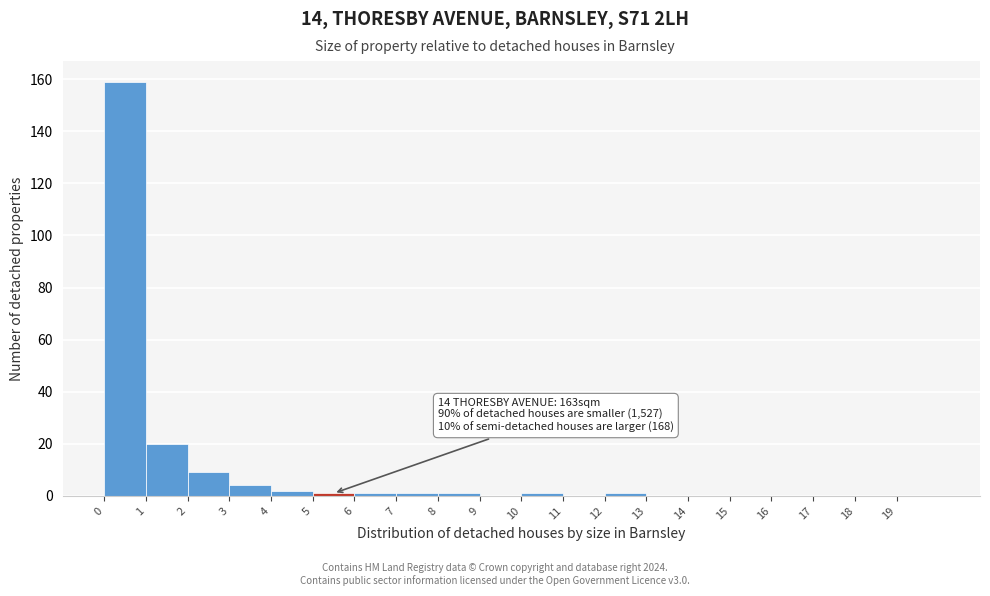

Which range on the x-axis has the tallest bar?

0 to 1